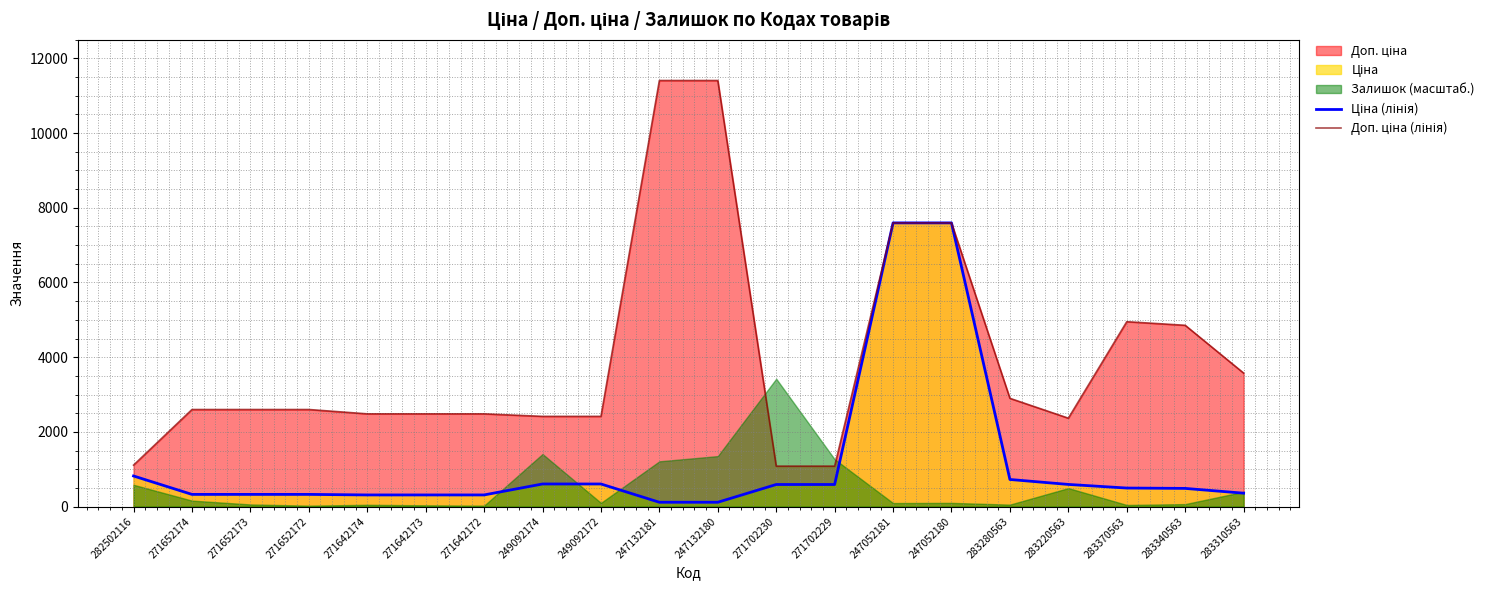

What is the label of the 4th point from the left?

271652172